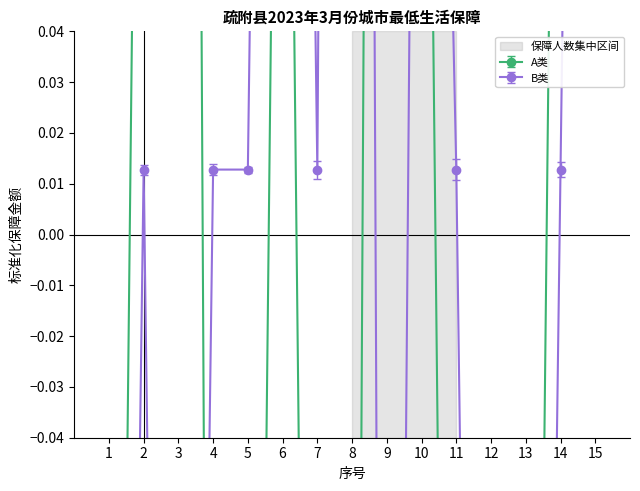

At which label is B类保障金额均值 closest to 0?

2